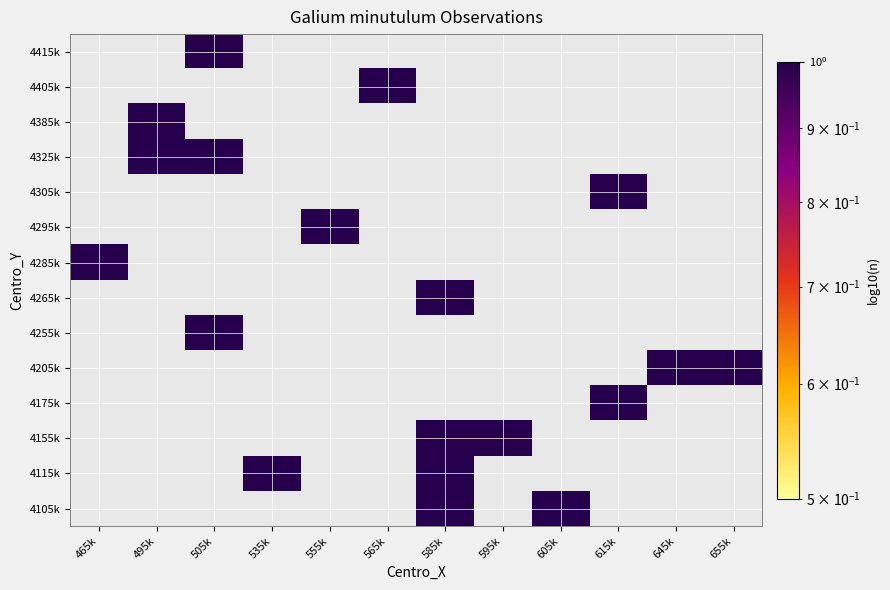

At 565k, list the series in order from largest to smallest.

4105k, 4115k, 4155k, 4175k, 4205k, 4255k, 4265k, 4285k, 4295k, 4305k, 4325k, 4385k, 4405k, 4415k